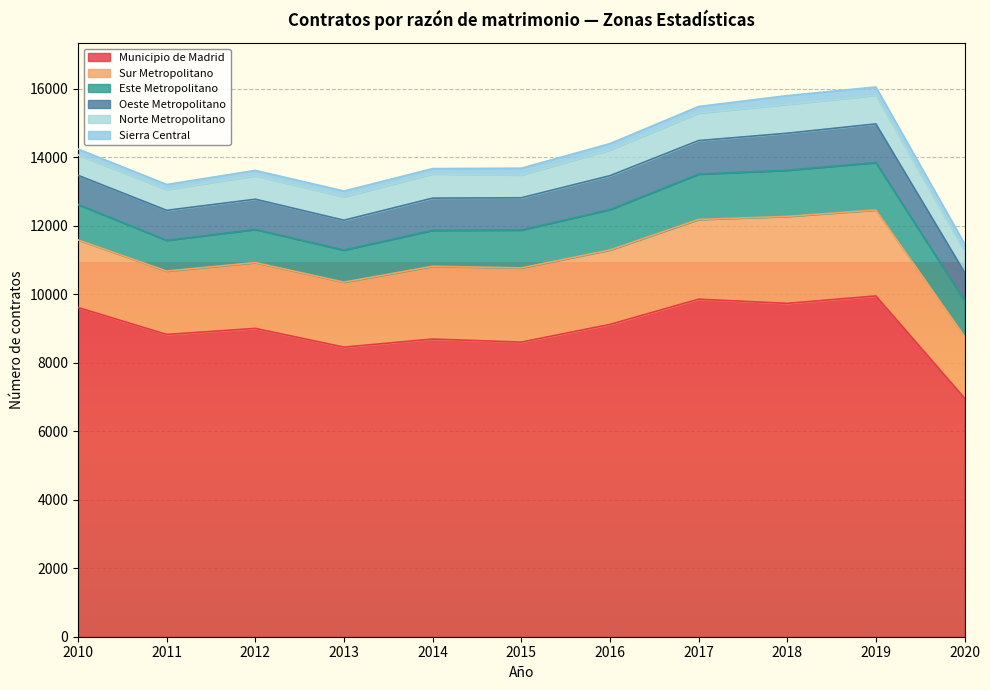

At which label does Sierra Central first exceed 183?

2015